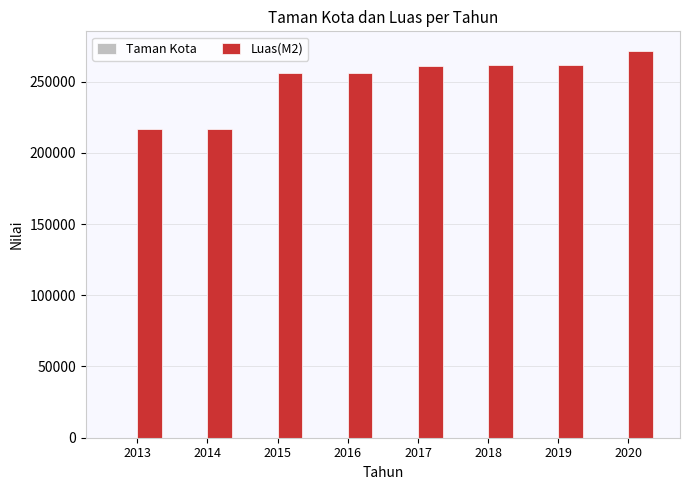

Which series has the largest total across all categories?

Luas(M2)